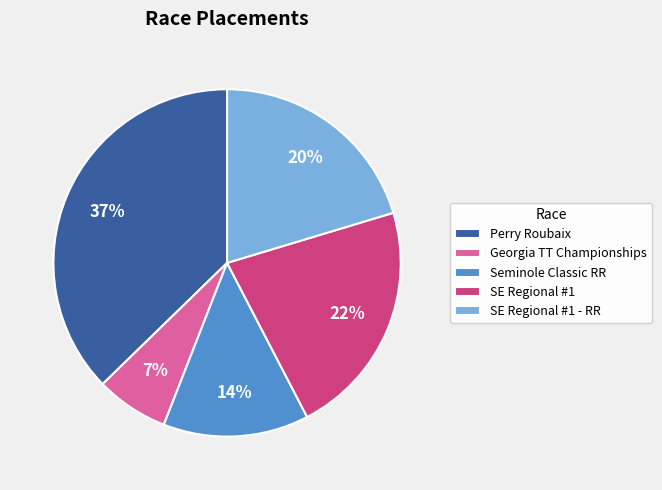

Is there any slice that represents more than half of the pie?

No